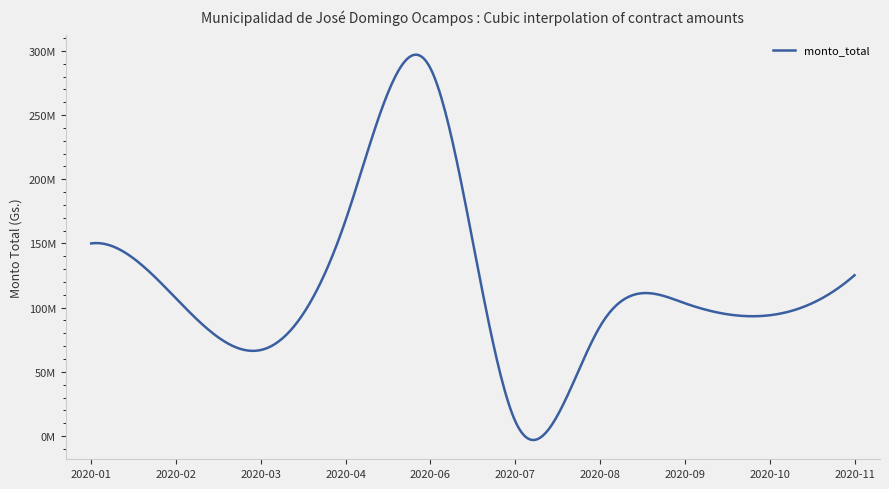

Reading right to left, transcribe all the data shown in this chart.

2020-11=125246402	2020-10=94059604	2020-09=103393750	2020-08=85494675	2020-07=11500000	2020-06=286315599	2020-04=168197400	2020-03=66978000	2020-02=107190000	2020-01=149997260